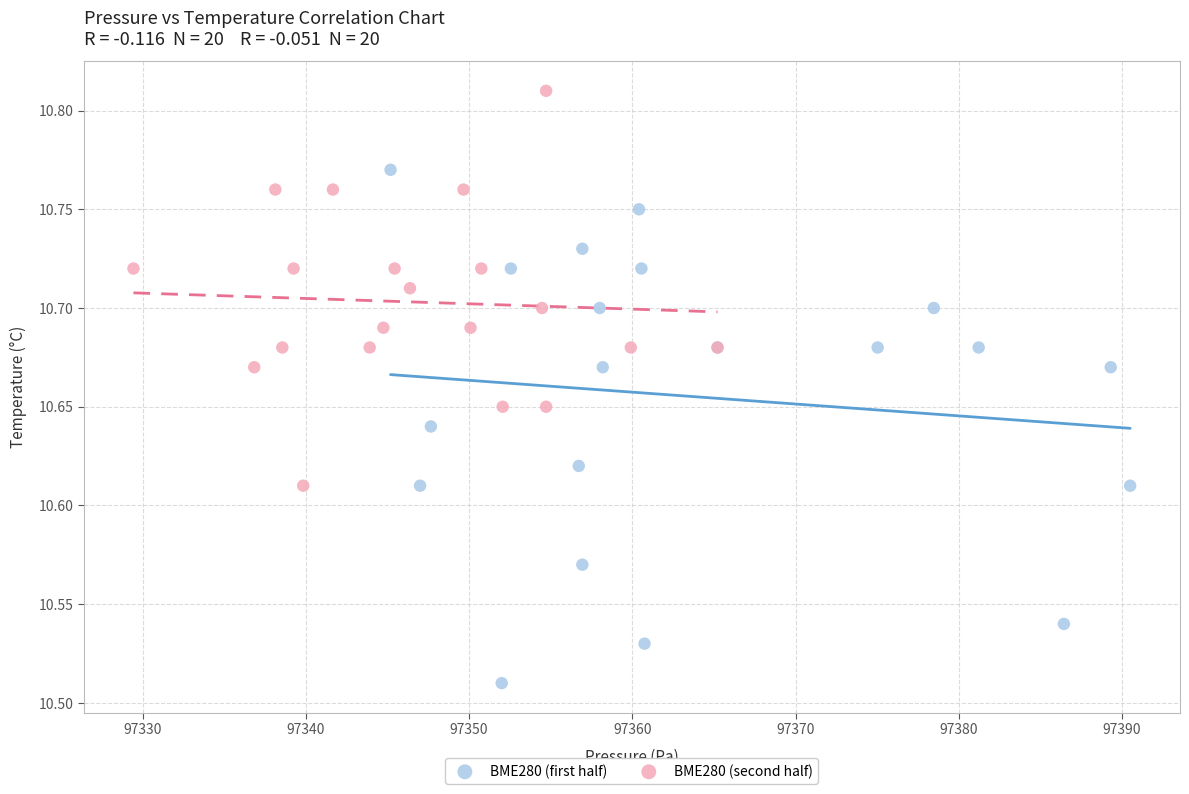

Which series contains the highest Y value?

BME280 (second half)